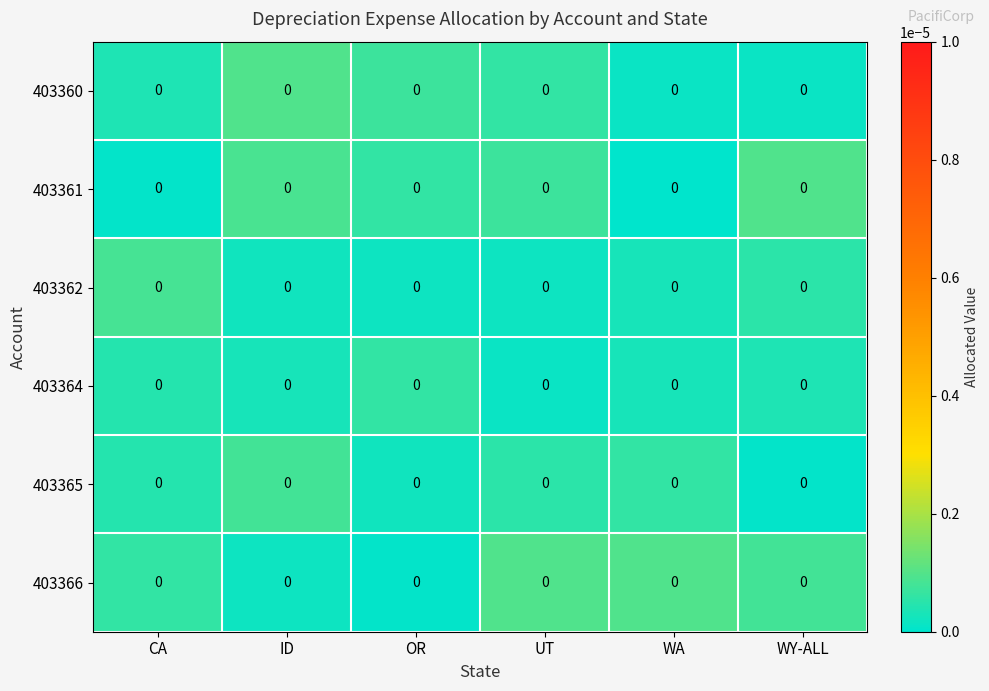

Which series has the widest spread of values?

403361